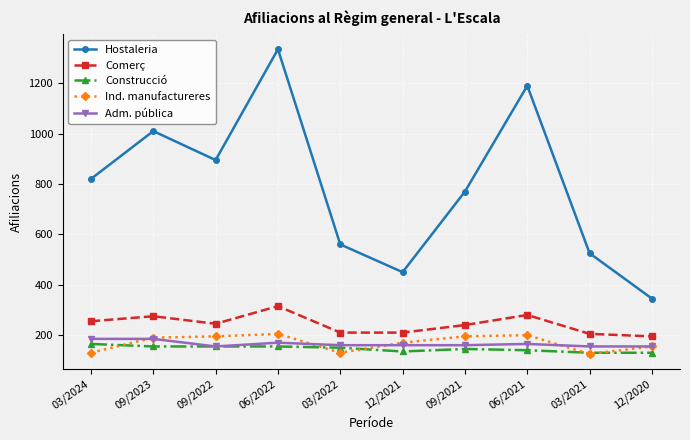

Count the number of categories in the chart.

10